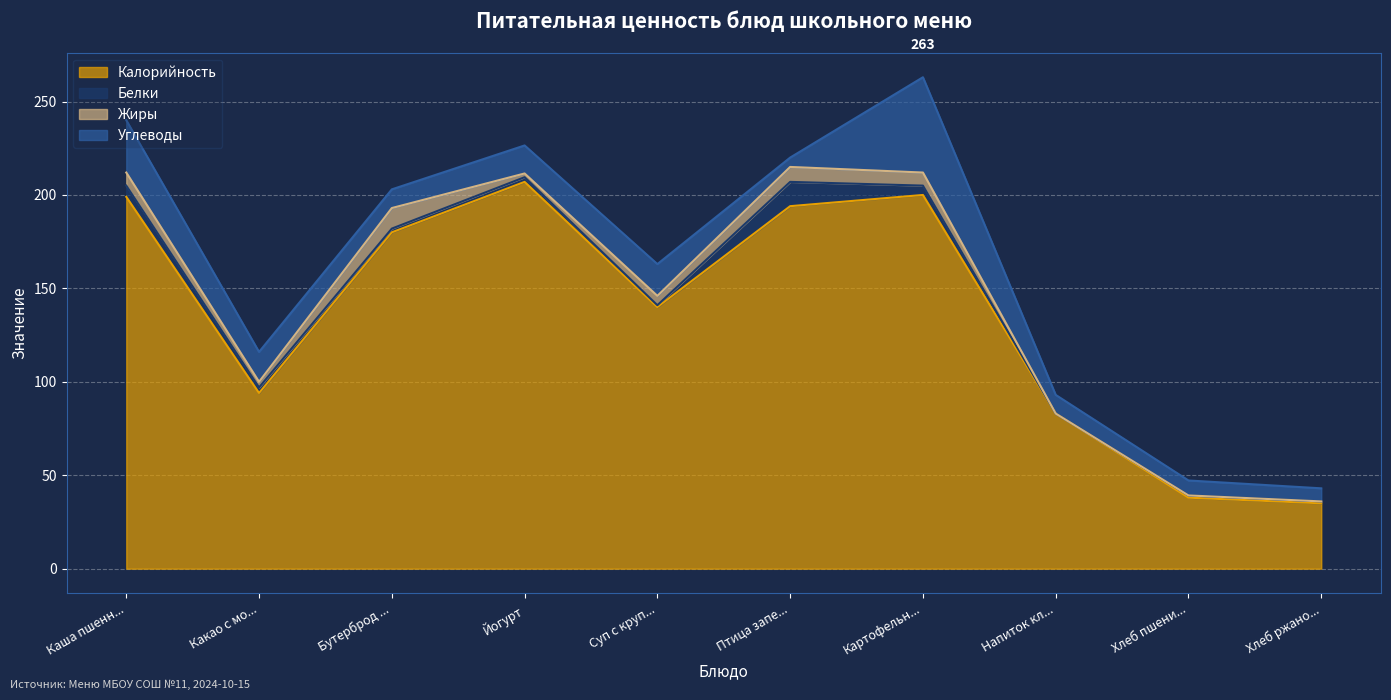

Where is the first local minimum for Жиры?

Какао с молоком